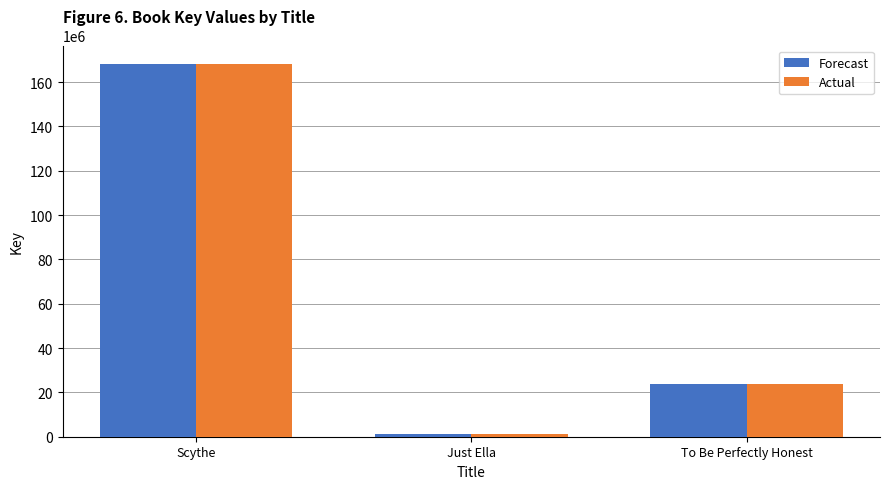

Reading left to right, what are all the values shown in this chart?

Forecast: Scythe=168081974	Just Ella=1250524	To Be Perfectly Honest=23670062
Actual: Scythe=168081974	Just Ella=1250524	To Be Perfectly Honest=23670062